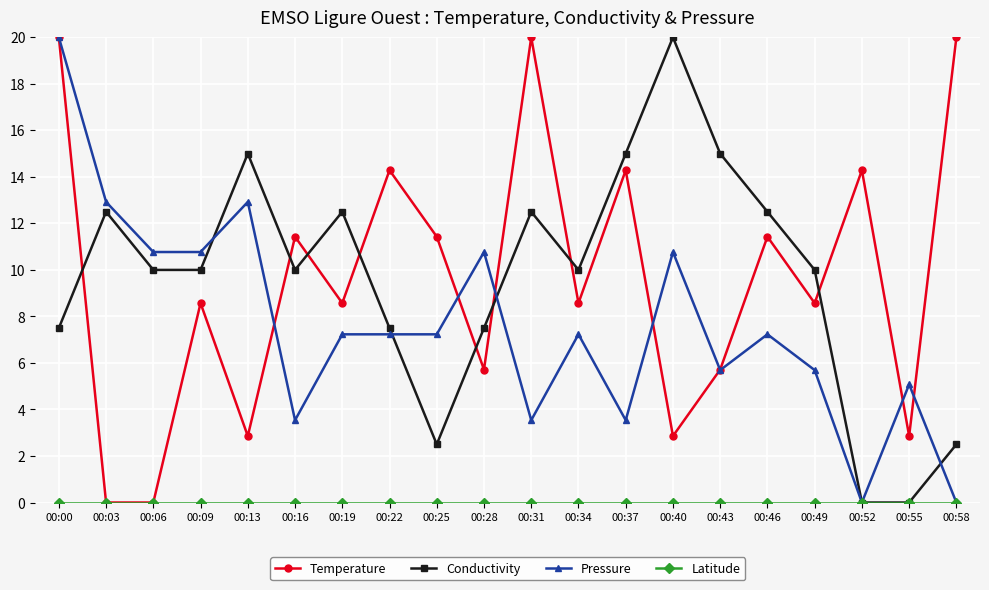

At which category is the sum across all series the highest?

00:00